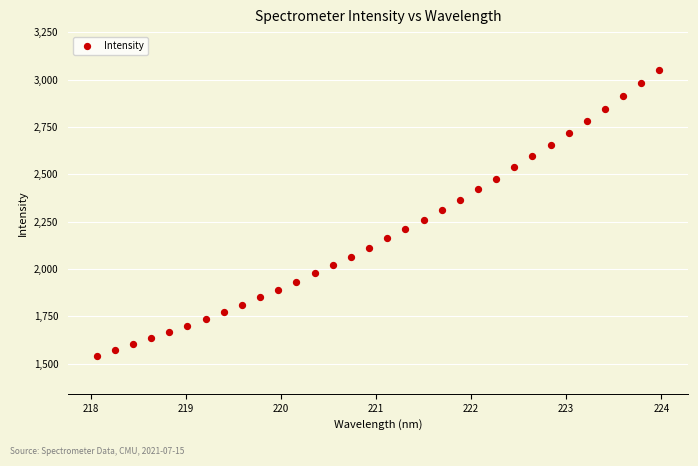

What is the range of Y values (max minus min)?

1510.1